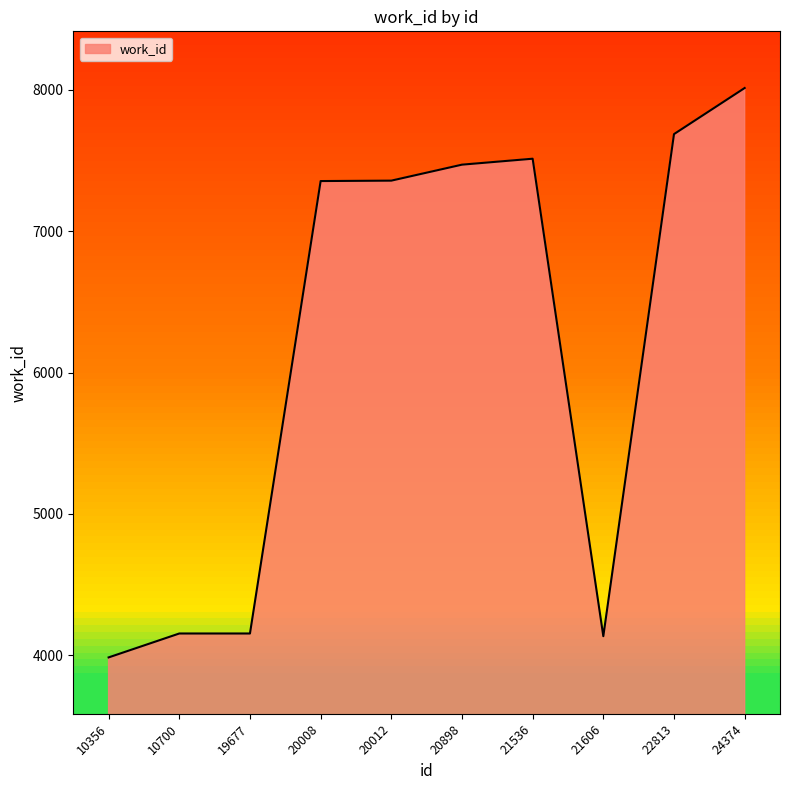

What is the difference between the maximum and minimum values?

4026